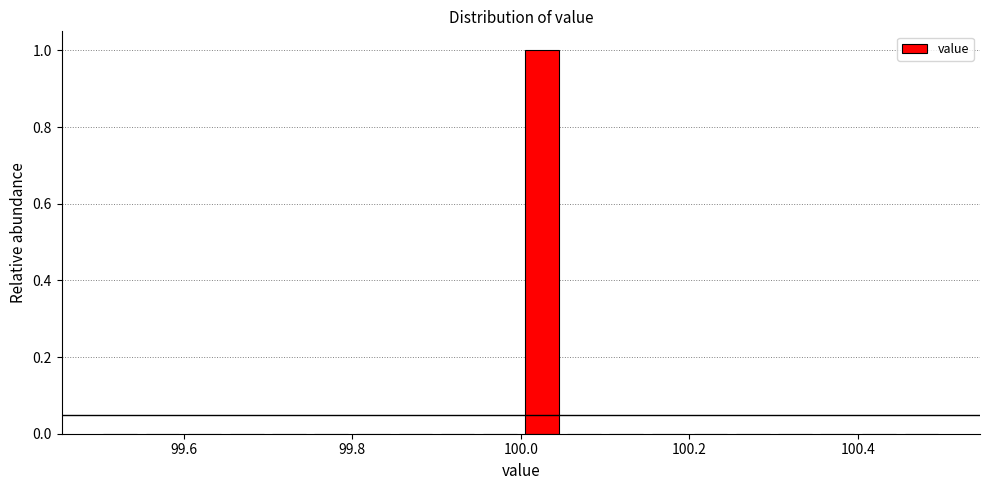

Around what value on the x-axis is the tallest bar? Give the approximate position of its centre, as read against the axis.

100.02